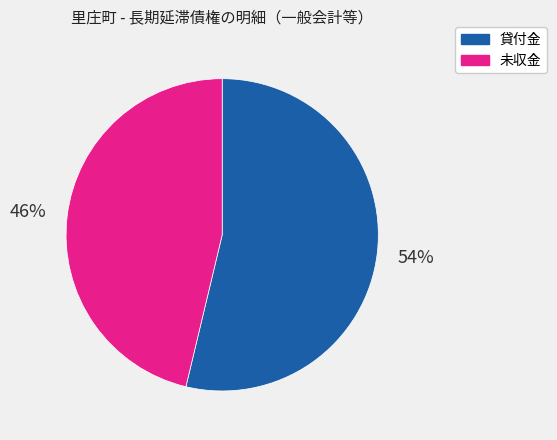

To the nearest percent, what is the average slice percentage?

50%